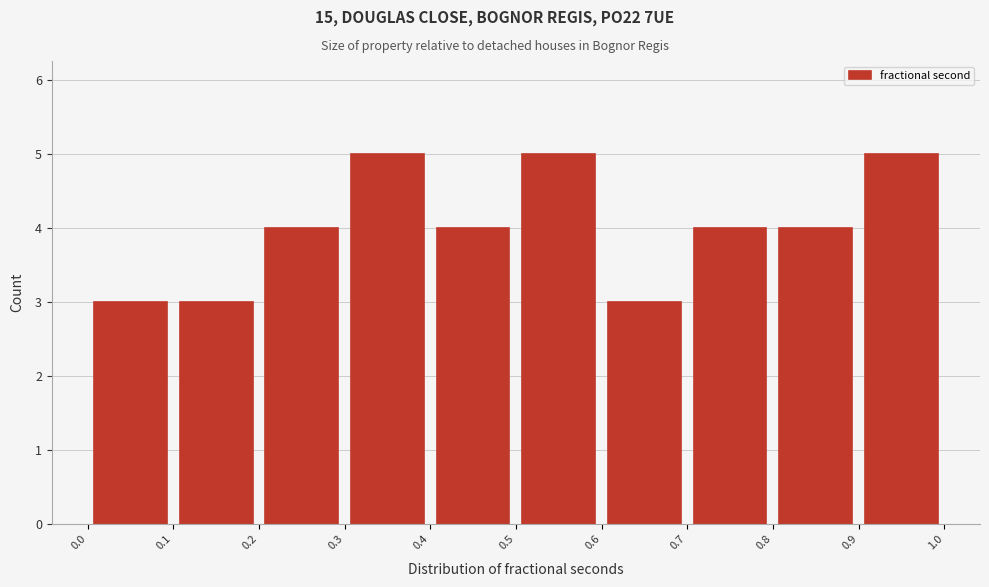

What is the height of the bar covering 0.2 to 0.3 on the x-axis? The values are not printed on the chart, so give them approximately, as read against the axis.

4